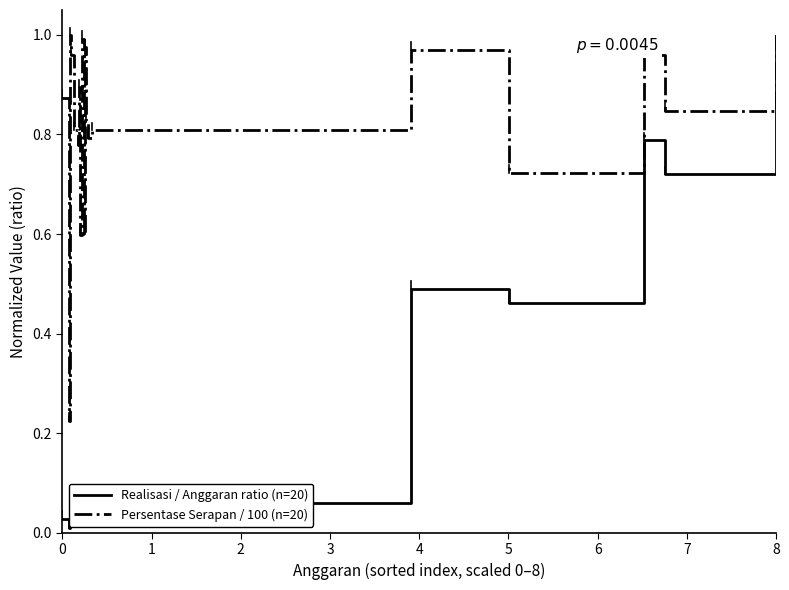

Which series has the largest range (max minus min)?

Realisasi / Anggaran ratio (n=20)